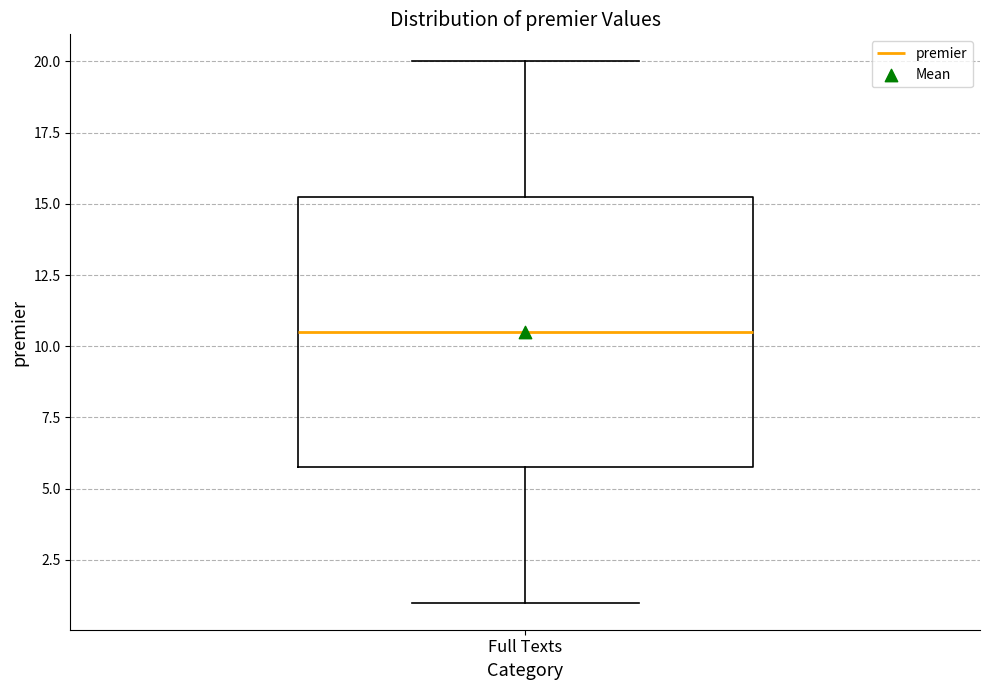

Read this box plot against the y-axis: the position of the median line, the range covered by the box, and the ends of both whiskers. The values are not printed on the chart, so give them approximately, as read against the axis.

median 10.5, box 6.0 to 15.5, whiskers 1.0 to 20.0